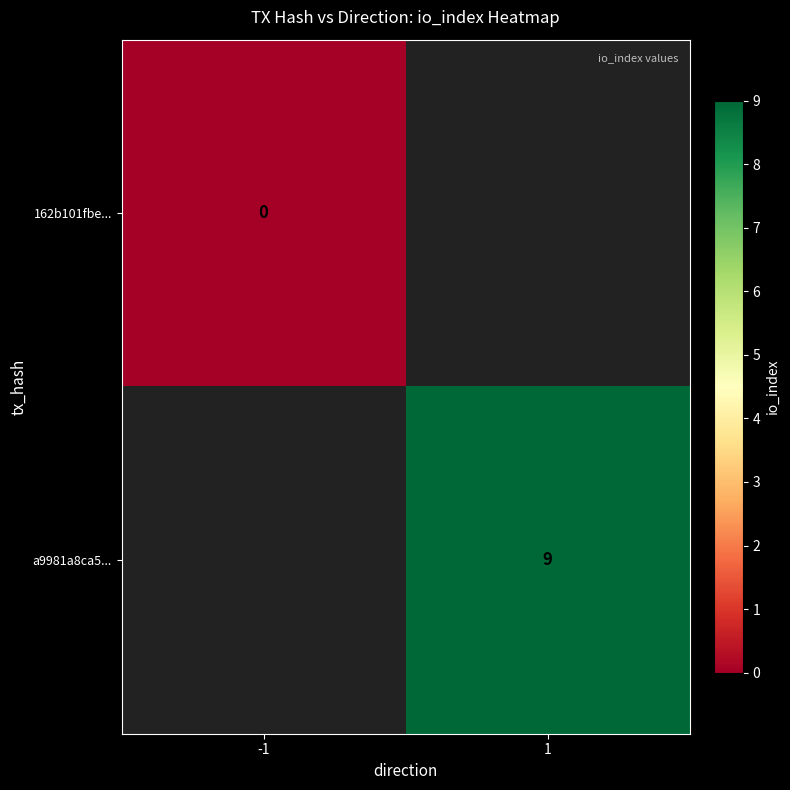

Is the value of 162b101fbe... at -1 greater than the value of a9981a8ca5... at 1?

No